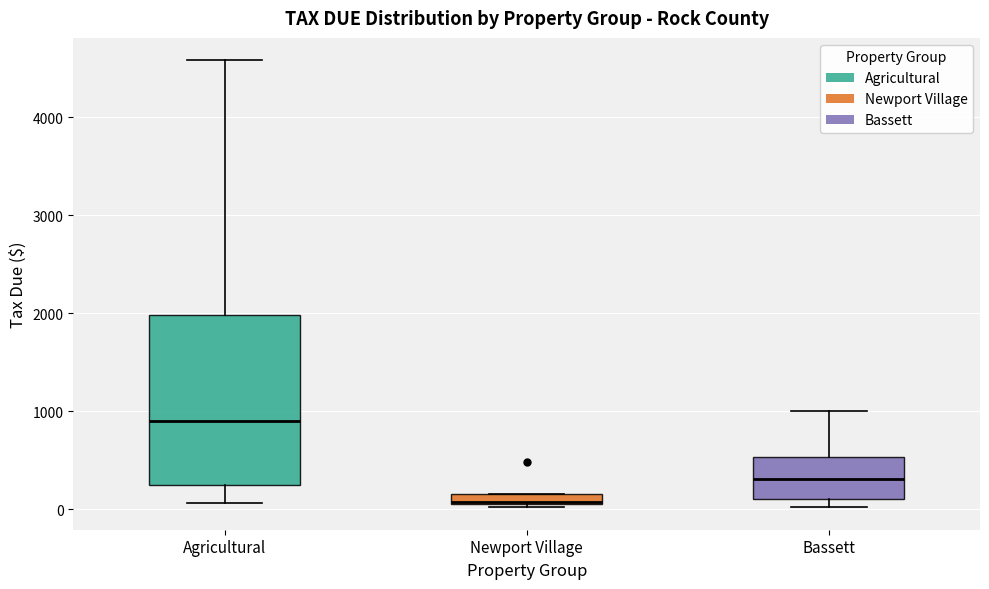

Where does the median line of the box for Agricultural sit on the y-axis? The values are not printed on the chart, so give them approximately, as read against the axis.

900